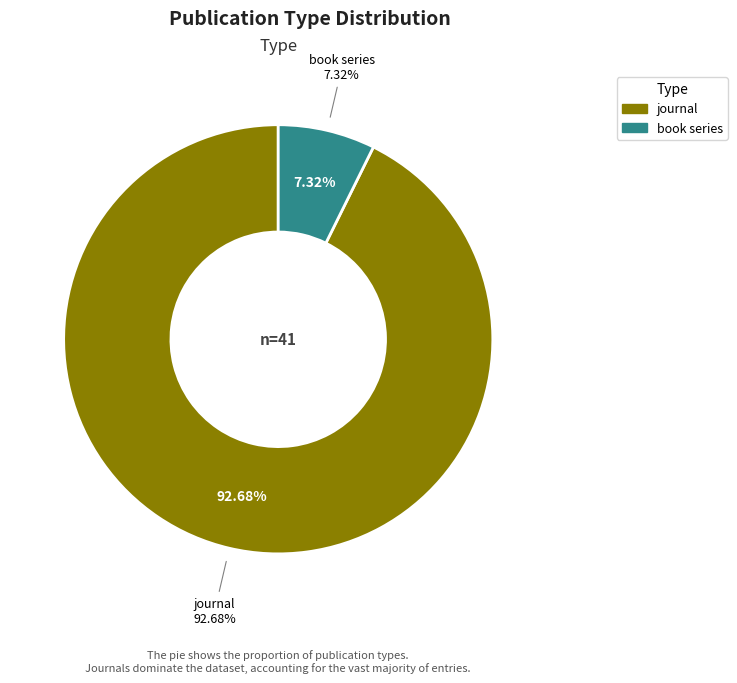

True or false: book series accounts for 7% of the total.

True